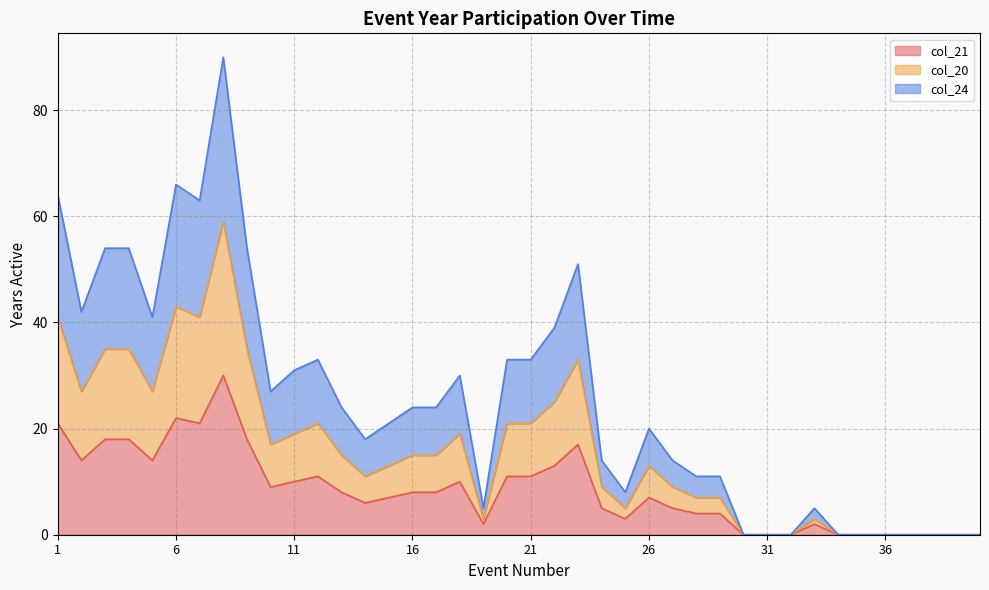

At which category is the sum across all series the highest?

8